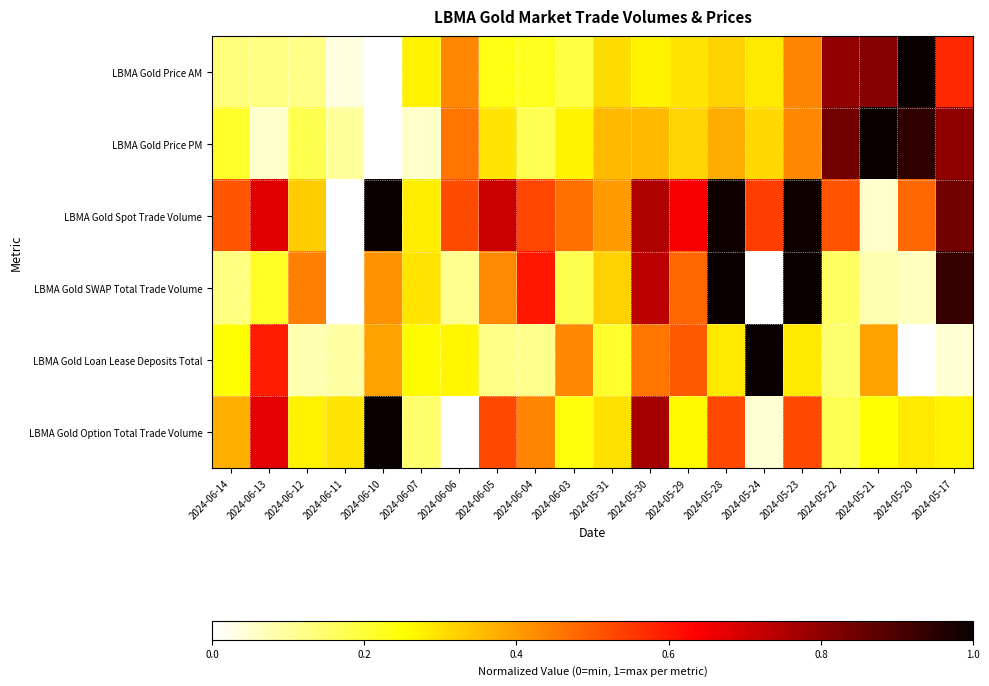

Reading left to right, what are all the values shown in this chart?

LBMA Gold Price AM: 2024-06-14=0.1	2024-06-13=0.1	2024-06-12=0.1	2024-06-11=0.0	2024-06-10=0.0	2024-06-07=0.3	2024-06-06=0.4	2024-06-05=0.2	2024-06-04=0.2	2024-06-03=0.2	2024-05-31=0.3	2024-05-30=0.3	2024-05-29=0.3	2024-05-28=0.3	2024-05-24=0.3	2024-05-23=0.4	2024-05-22=0.8	2024-05-21=0.8	2024-05-20=1.0	2024-05-17=0.6
LBMA Gold Price PM: 2024-06-14=0.2	2024-06-13=0.1	2024-06-12=0.2	2024-06-11=0.1	2024-06-10=0.0	2024-06-07=0.1	2024-06-06=0.5	2024-06-05=0.3	2024-06-04=0.2	2024-06-03=0.3	2024-05-31=0.4	2024-05-30=0.4	2024-05-29=0.3	2024-05-28=0.4	2024-05-24=0.3	2024-05-23=0.4	2024-05-22=0.8	2024-05-21=1.0	2024-05-20=0.9	2024-05-17=0.8
LBMA Gold Spot Trade Volume: 2024-06-14=0.5	2024-06-13=0.7	2024-06-12=0.3	2024-06-11=0.0	2024-06-10=1.0	2024-06-07=0.3	2024-06-06=0.5	2024-06-05=0.7	2024-06-04=0.5	2024-06-03=0.5	2024-05-31=0.4	2024-05-30=0.8	2024-05-29=0.6	2024-05-28=1.0	2024-05-24=0.5	2024-05-23=1.0	2024-05-22=0.5	2024-05-21=0.1	2024-05-20=0.5	2024-05-17=0.8
LBMA Gold SWAP Total Trade Volume: 2024-06-14=0.1	2024-06-13=0.2	2024-06-12=0.4	2024-06-11=0.0	2024-06-10=0.4	2024-06-07=0.3	2024-06-06=0.1	2024-06-05=0.4	2024-06-04=0.6	2024-06-03=0.2	2024-05-31=0.3	2024-05-30=0.7	2024-05-29=0.5	2024-05-28=1.0	2024-05-24=0.0	2024-05-23=1.0	2024-05-22=0.2	2024-05-21=0.1	2024-05-20=0.1	2024-05-17=0.9
LBMA Gold Loan Lease Deposits Total: 2024-06-14=0.3	2024-06-13=0.6	2024-06-12=0.1	2024-06-11=0.1	2024-06-10=0.4	2024-06-07=0.3	2024-06-06=0.3	2024-06-05=0.1	2024-06-04=0.1	2024-06-03=0.4	2024-05-31=0.2	2024-05-30=0.5	2024-05-29=0.5	2024-05-28=0.3	2024-05-24=1.0	2024-05-23=0.3	2024-05-22=0.1	2024-05-21=0.4	2024-05-20=0.0	2024-05-17=0.0
LBMA Gold Option Total Trade Volume: 2024-06-14=0.4	2024-06-13=0.7	2024-06-12=0.3	2024-06-11=0.3	2024-06-10=1.0	2024-06-07=0.1	2024-06-06=0.0	2024-06-05=0.5	2024-06-04=0.4	2024-06-03=0.2	2024-05-31=0.3	2024-05-30=0.8	2024-05-29=0.3	2024-05-28=0.5	2024-05-24=0.0	2024-05-23=0.5	2024-05-22=0.2	2024-05-21=0.3	2024-05-20=0.3	2024-05-17=0.3